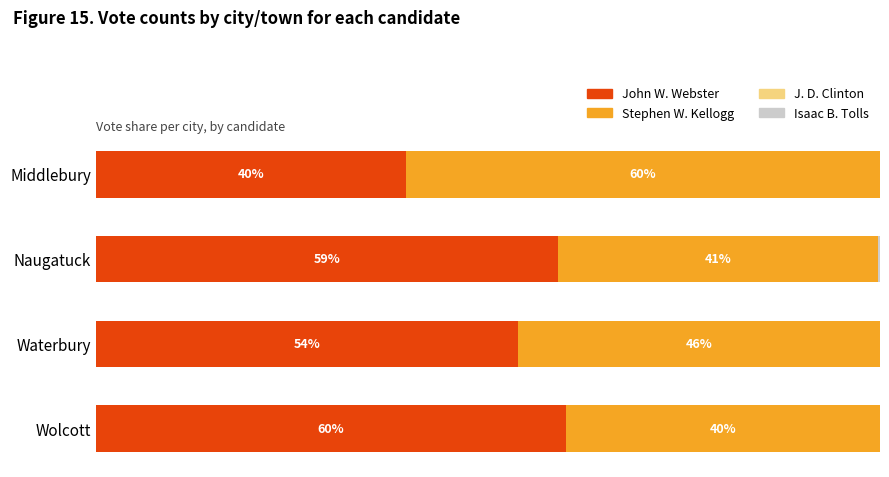

At which label does John W. Webster reach its peak?

Wolcott